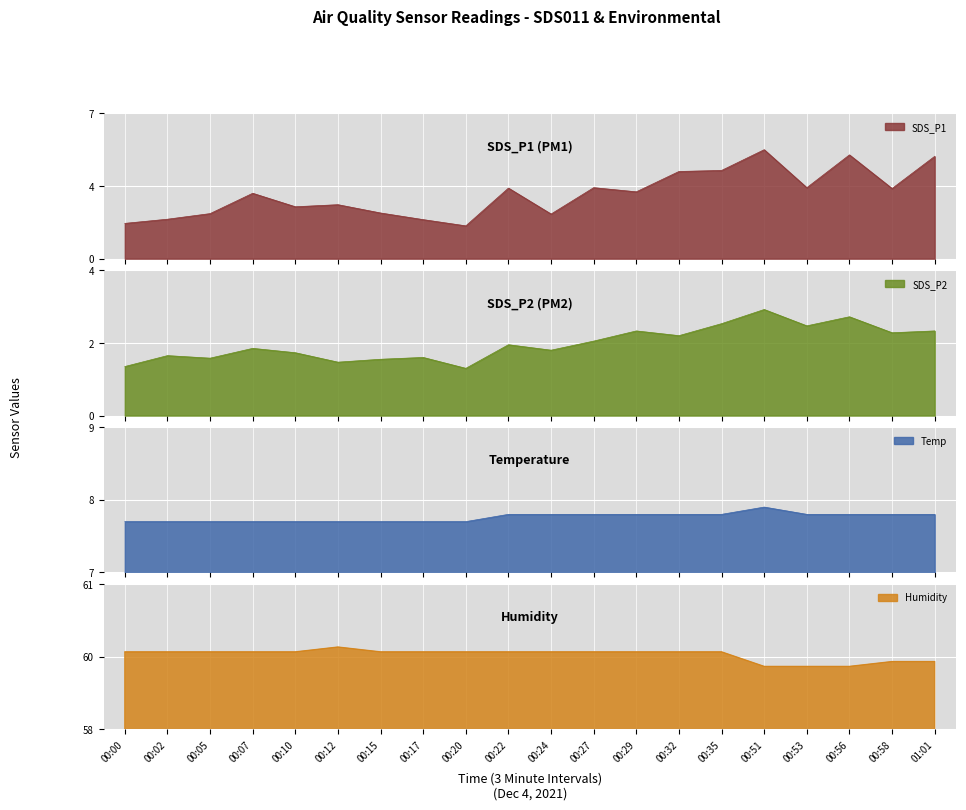

List the series in order of their peak value, lowest first.

SDS_P2, SDS_P1, Temp, Humidity